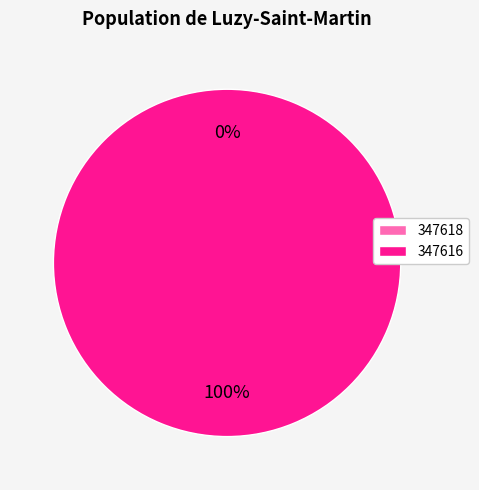

The 347618 slice represents 0% of the pie. True or false?

True